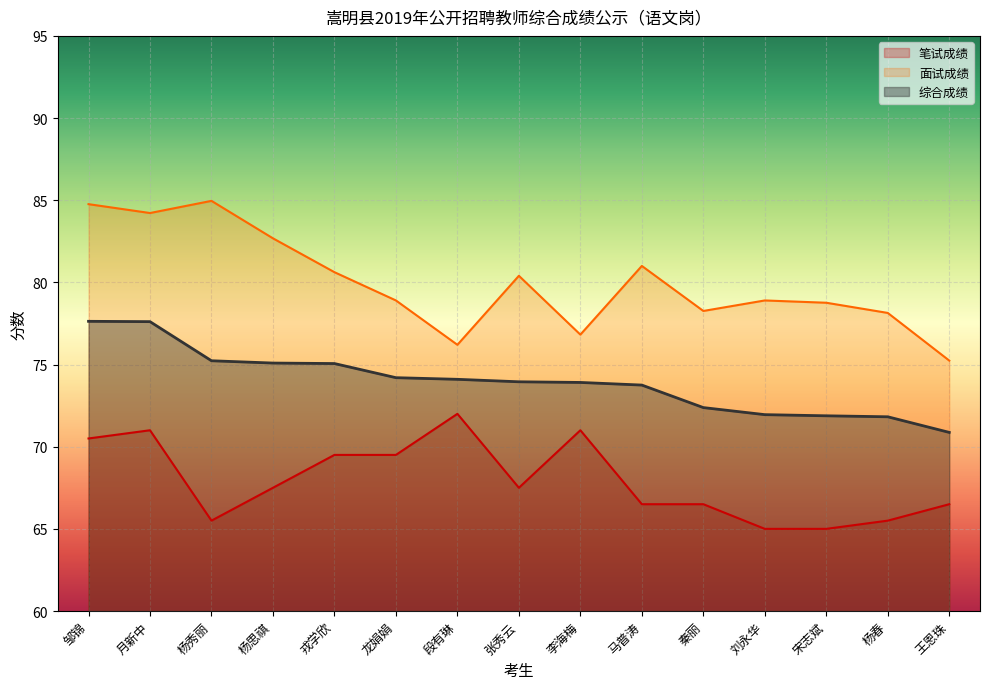

At which label does 综合成绩 reach its minimum?

王恩珠